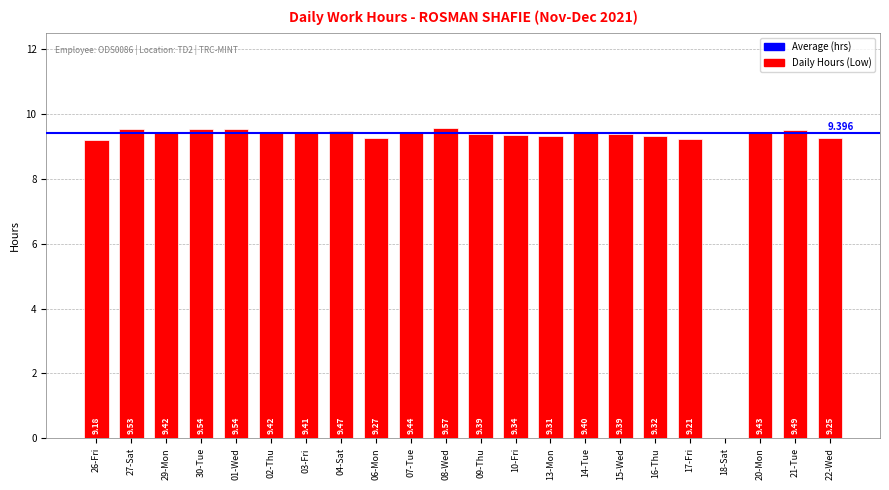

Count the number of values greater than 9.

21